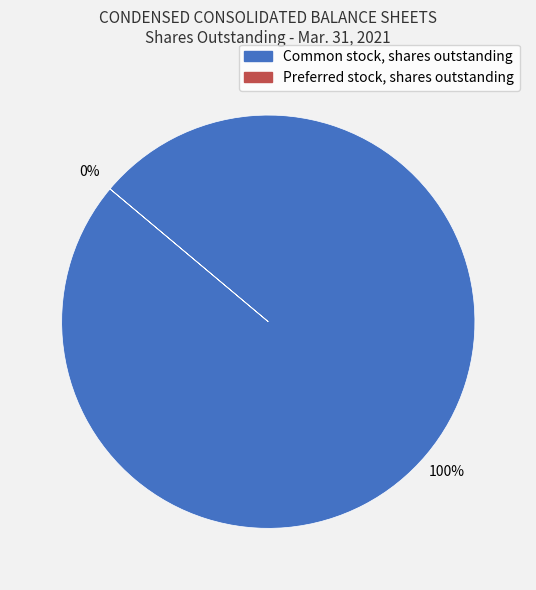

Does any single category account for the majority?

Yes